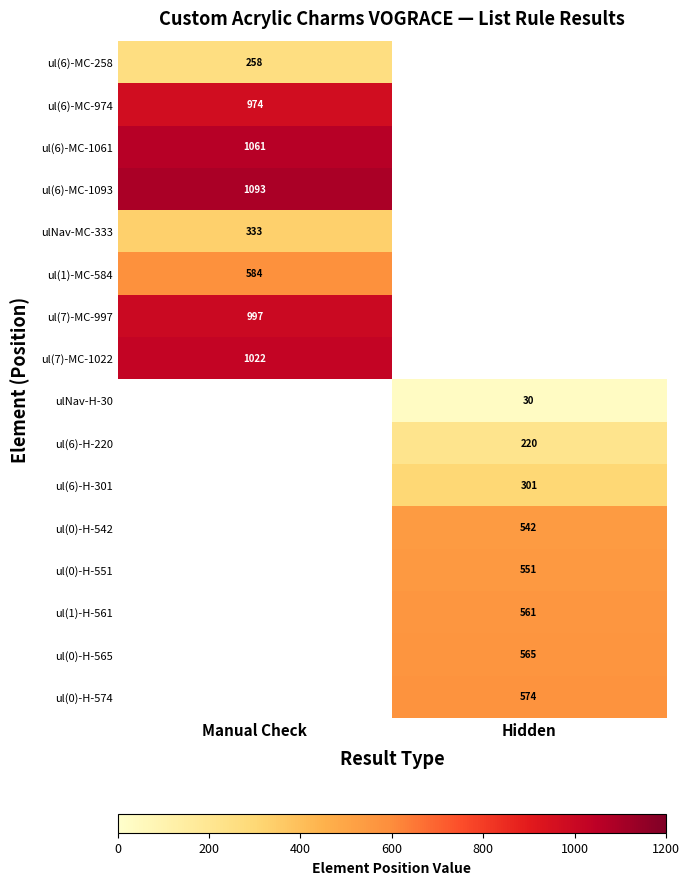

The ul(6)-H-220 series shows 220 at Hidden. True or false?

True